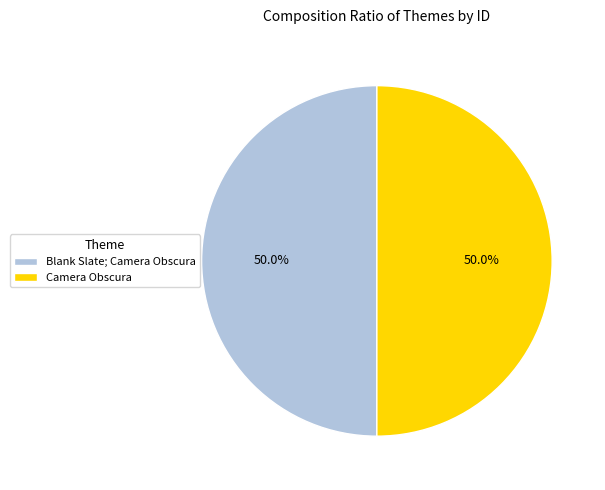

What is the ratio of the value at Camera Obscura to the value at Blank Slate; Camera Obscura?

1.0